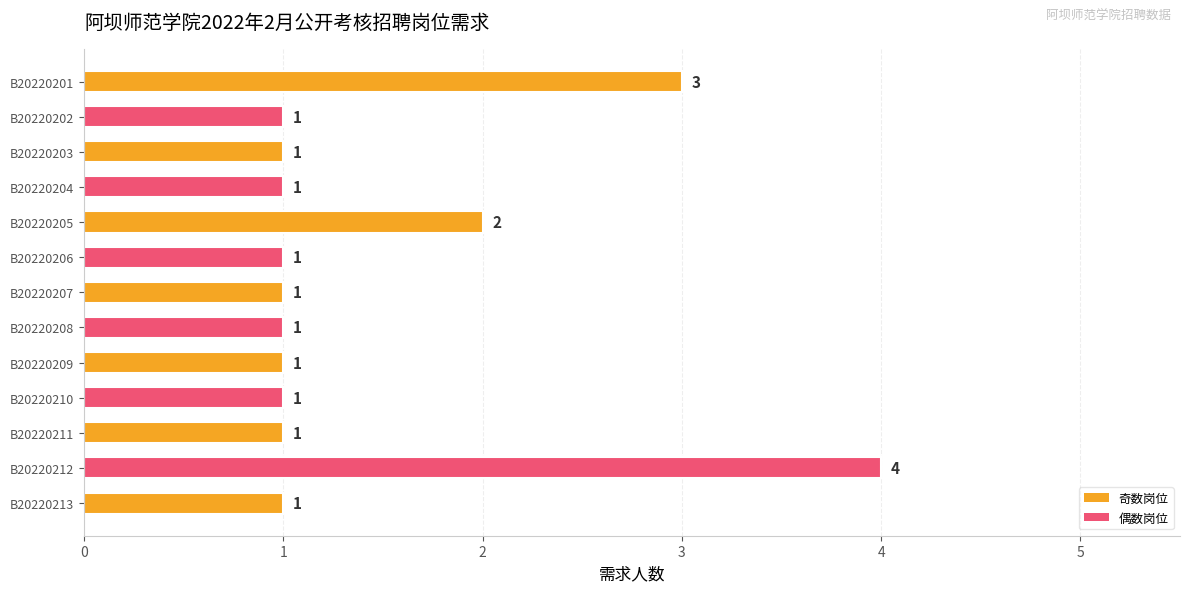

True or false: the data shows 2 at B20220206.

False